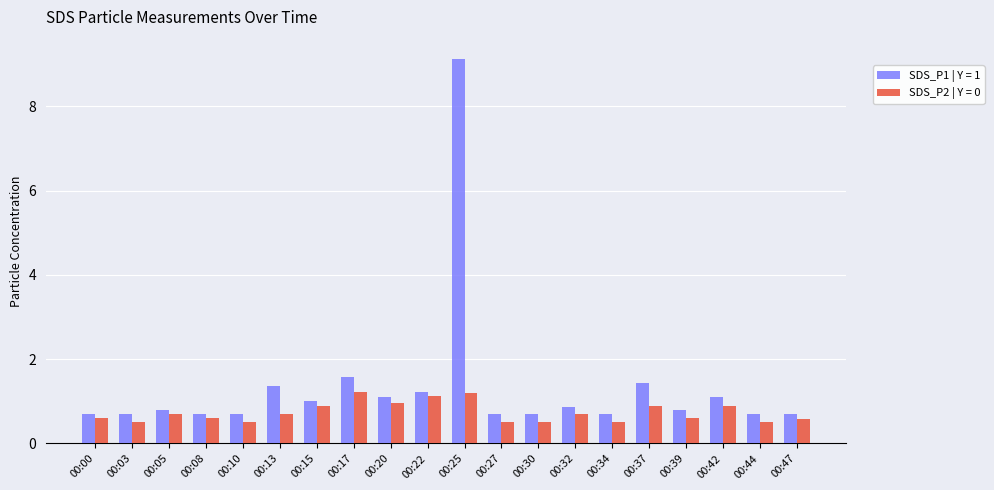

True or false: SDS_P2 | Y = 0 has a value of 1.2 at 00:15.

False